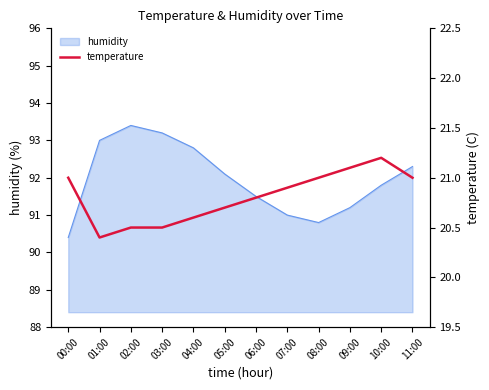

What value does the data have at 09:00?

21.1